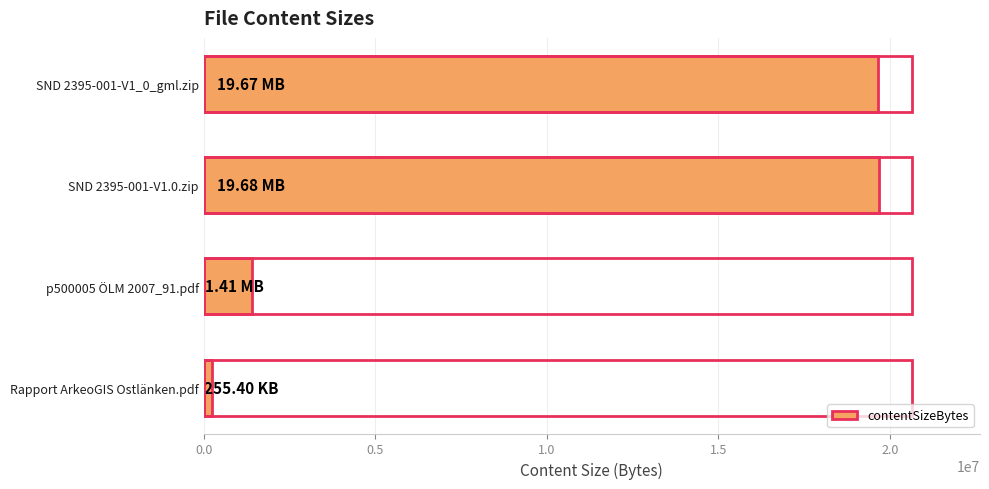

What is the maximum value shown in the chart?

19679056